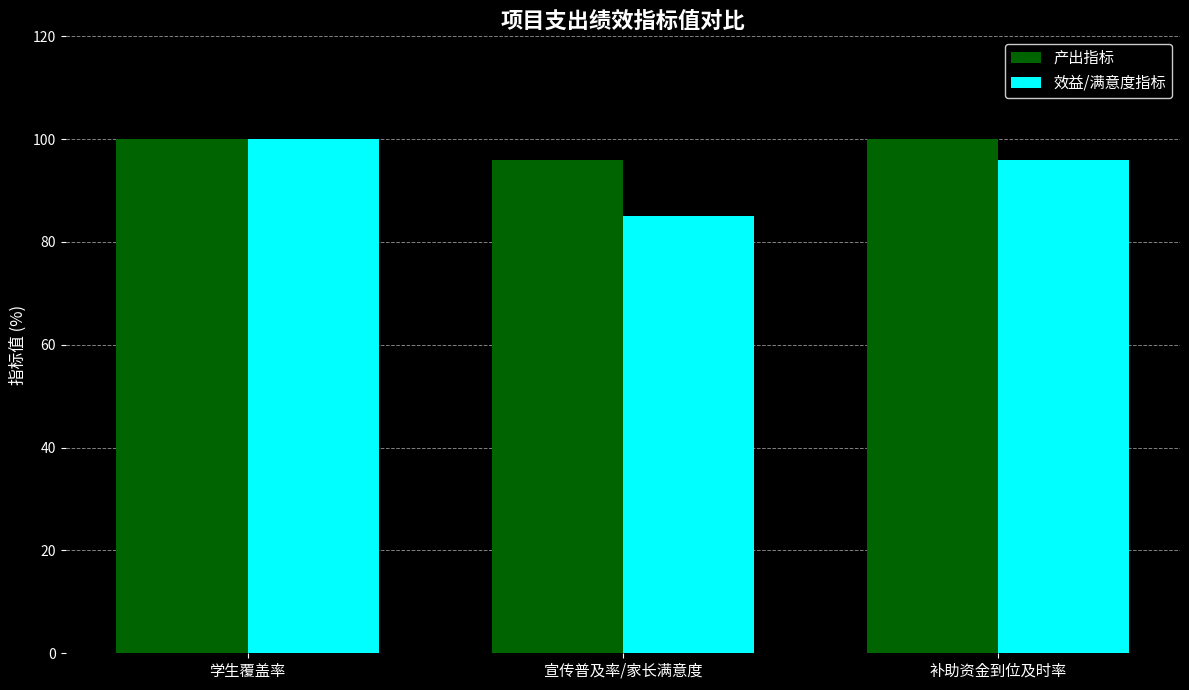

At 补助资金到位及时率, list the series in order from largest to smallest.

产出指标, 效益/满意度指标